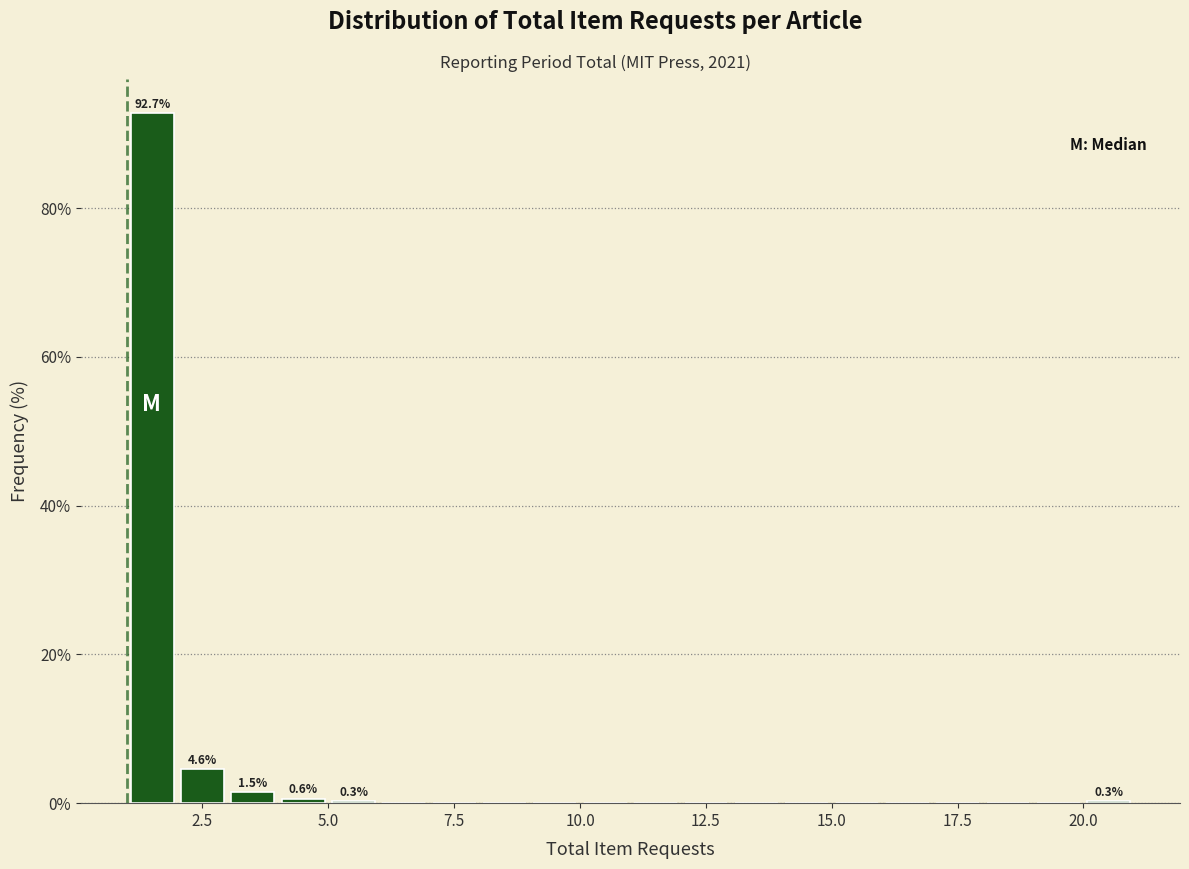

Read against the x-axis, roughly where is the centre of the tallest bar?

1.5